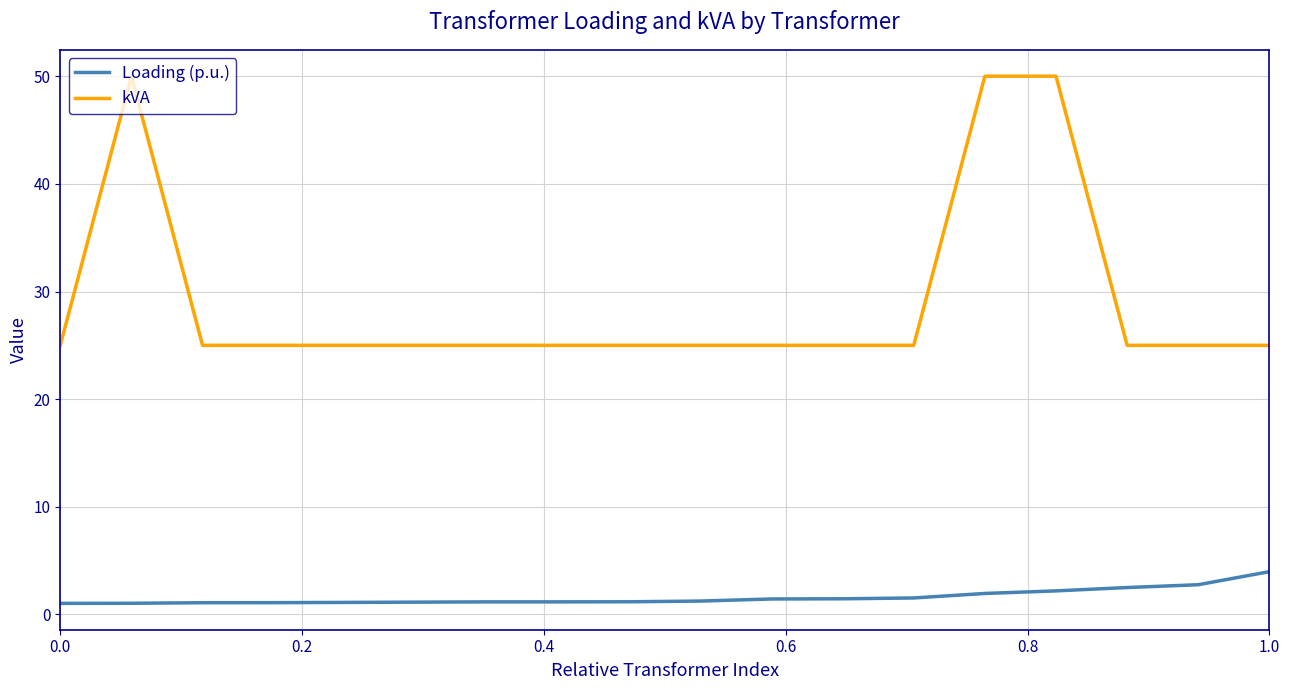

At how many categories does at least one series exceed 21?

18